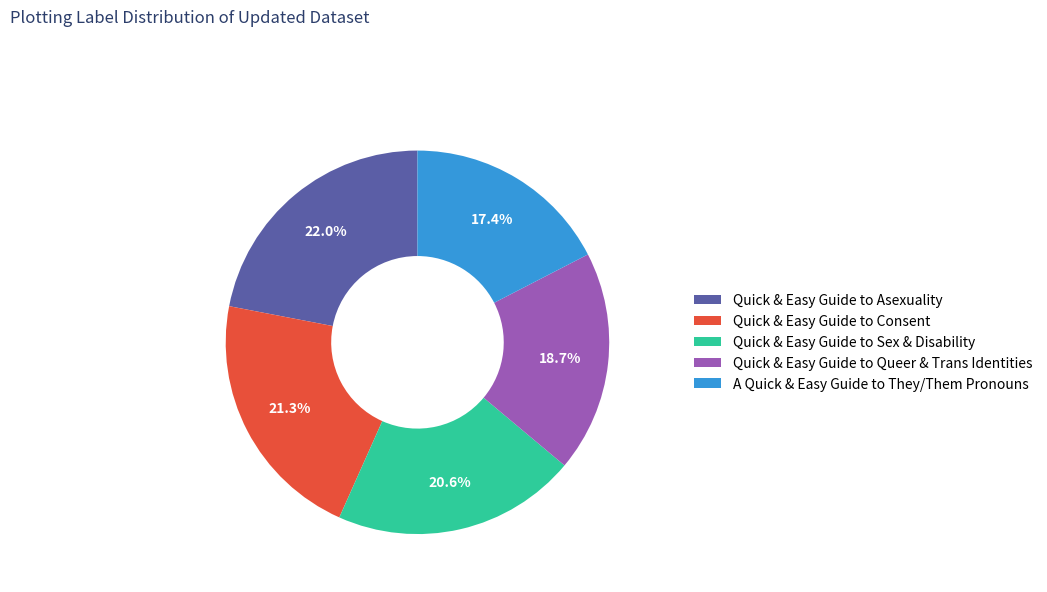

Rank the categories by value from highest to lowest.

Quick & Easy Guide to Asexuality, Quick & Easy Guide to Consent, Quick & Easy Guide to Sex & Disability, Quick & Easy Guide to Queer & Trans Identities, A Quick & Easy Guide to They/Them Pronouns